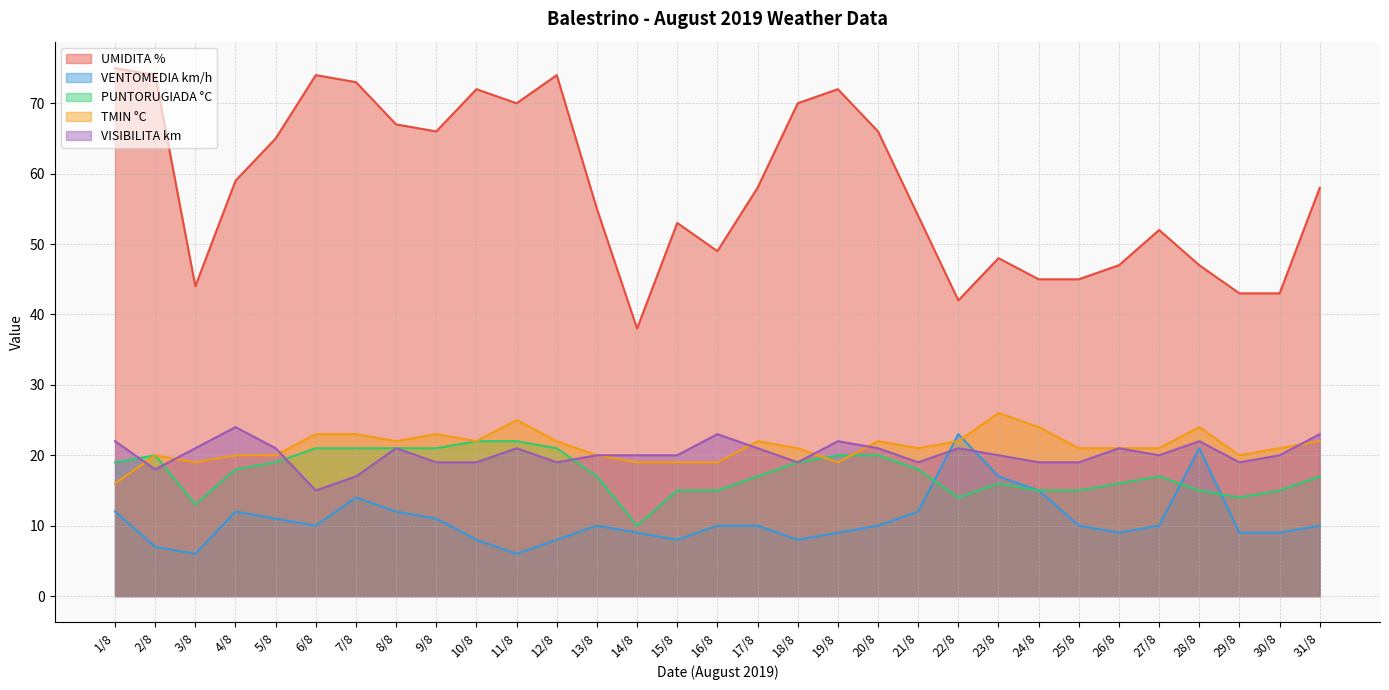

Reading left to right, extract all data points from this chart.

UMIDITA %: 1/8=75	2/8=74	3/8=44	4/8=59	5/8=65	6/8=74	7/8=73	8/8=67	9/8=66	10/8=72	11/8=70	12/8=74	13/8=55	14/8=38	15/8=53	16/8=49	17/8=58	18/8=70	19/8=72	20/8=66	21/8=54	22/8=42	23/8=48	24/8=45	25/8=45	26/8=47	27/8=52	28/8=47	29/8=43	30/8=43	31/8=58
VENTOMEDIA km/h: 1/8=12	2/8=7	3/8=6	4/8=12	5/8=11	6/8=10	7/8=14	8/8=12	9/8=11	10/8=8	11/8=6	12/8=8	13/8=10	14/8=9	15/8=8	16/8=10	17/8=10	18/8=8	19/8=9	20/8=10	21/8=12	22/8=23	23/8=17	24/8=15	25/8=10	26/8=9	27/8=10	28/8=21	29/8=9	30/8=9	31/8=10
PUNTORUGIADA °C: 1/8=19	2/8=20	3/8=13	4/8=18	5/8=19	6/8=21	7/8=21	8/8=21	9/8=21	10/8=22	11/8=22	12/8=21	13/8=17	14/8=10	15/8=15	16/8=15	17/8=17	18/8=19	19/8=20	20/8=20	21/8=18	22/8=14	23/8=16	24/8=15	25/8=15	26/8=16	27/8=17	28/8=15	29/8=14	30/8=15	31/8=17
TMIN °C: 1/8=16	2/8=20	3/8=19	4/8=20	5/8=20	6/8=23	7/8=23	8/8=22	9/8=23	10/8=22	11/8=25	12/8=22	13/8=20	14/8=19	15/8=19	16/8=19	17/8=22	18/8=21	19/8=19	20/8=22	21/8=21	22/8=22	23/8=26	24/8=24	25/8=21	26/8=21	27/8=21	28/8=24	29/8=20	30/8=21	31/8=22
VISIBILITA km: 1/8=22	2/8=18	3/8=21	4/8=24	5/8=21	6/8=15	7/8=17	8/8=21	9/8=19	10/8=19	11/8=21	12/8=19	13/8=20	14/8=20	15/8=20	16/8=23	17/8=21	18/8=19	19/8=22	20/8=21	21/8=19	22/8=21	23/8=20	24/8=19	25/8=19	26/8=21	27/8=20	28/8=22	29/8=19	30/8=20	31/8=23